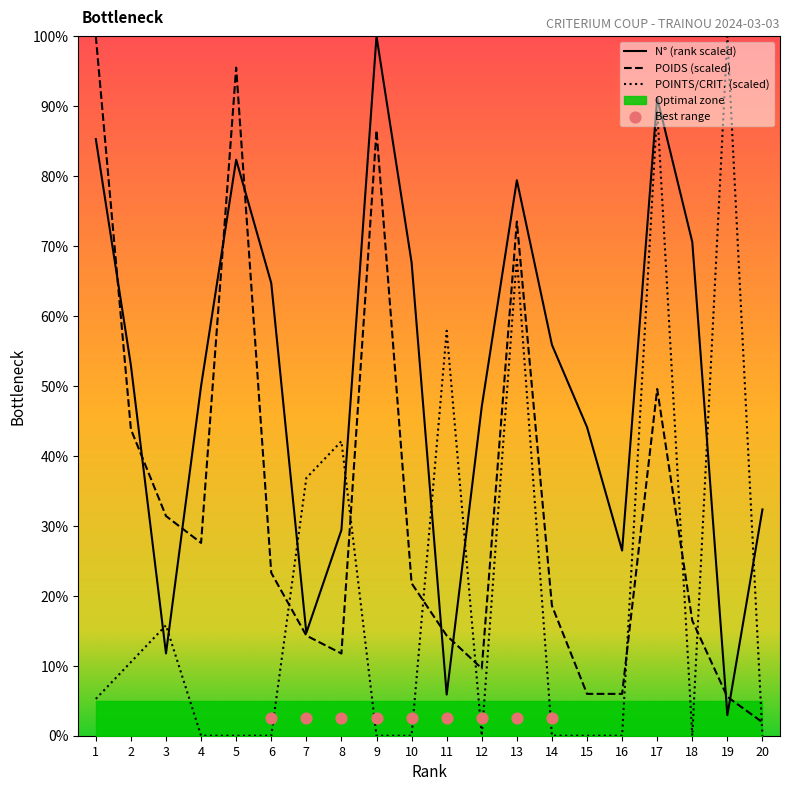

Which series contains the lowest Y value?

POINTS/CRIT.